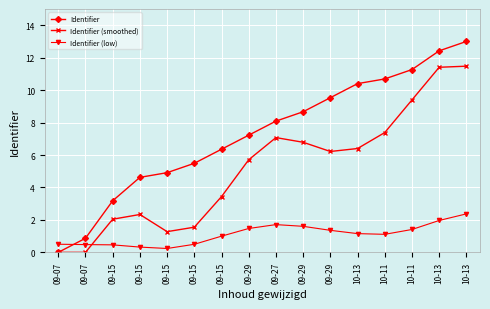

Reading left to right, extract all data points from this chart.

Identifier: 09-07=0.0	09-07=0.9	09-15=3.2	09-15=4.6	09-15=4.9	09-15=5.5	09-15=6.4	09-29=7.2	09-27=8.1	09-29=8.7	09-29=9.5	10-13=10.4	10-11=10.7	10-11=11.3	10-13=12.4	10-13=13.0
Identifier (smoothed): 09-07=0.0	09-07=0.0	09-15=2.0	09-15=2.3	09-15=1.3	09-15=1.6	09-15=3.4	09-29=5.7	09-27=7.1	09-29=6.8	09-29=6.2	10-13=6.4	10-11=7.4	10-11=9.4	10-13=11.4	10-13=11.5
Identifier (low): 09-07=0.5	09-07=0.5	09-15=0.5	09-15=0.3	09-15=0.2	09-15=0.5	09-15=1.0	09-29=1.5	09-27=1.7	09-29=1.6	09-29=1.4	10-13=1.2	10-11=1.1	10-11=1.4	10-13=2.0	10-13=2.4